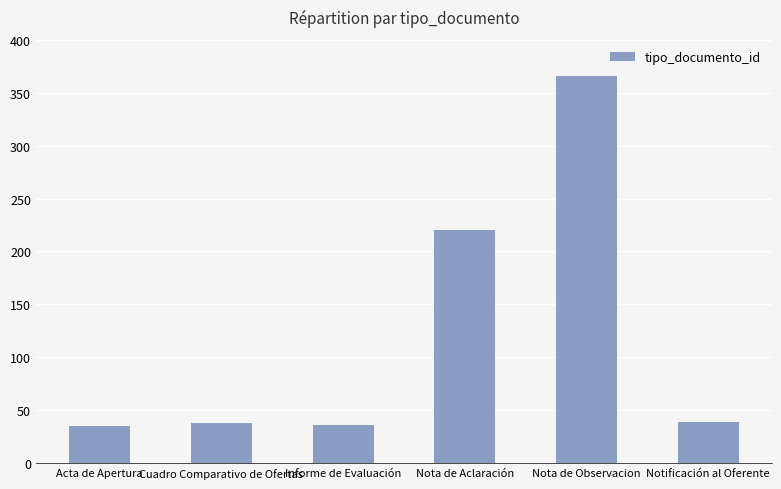

How many bars are there in total?

6